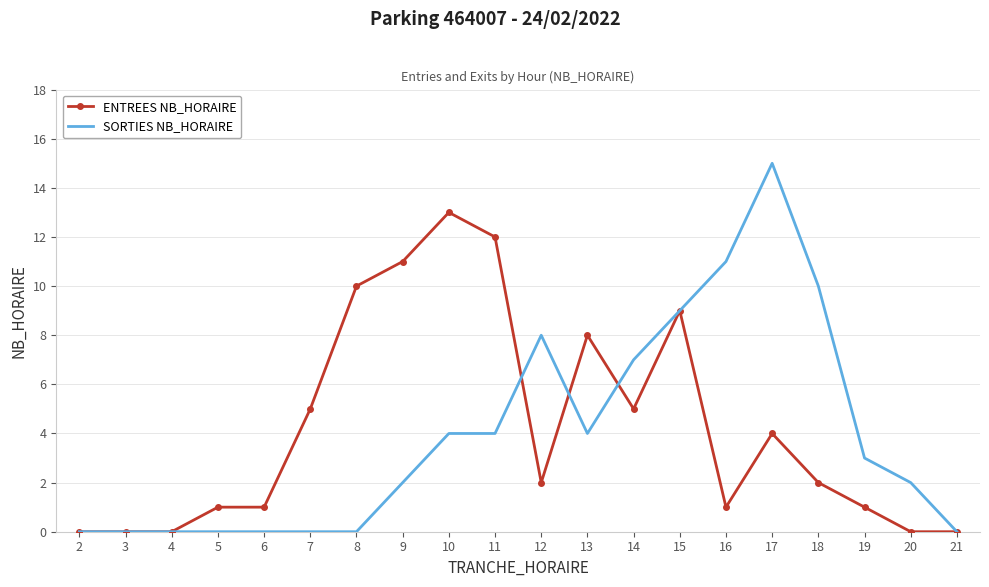

Rank the series by their average value, from highest to lowest.

ENTREES NB_HORAIRE, SORTIES NB_HORAIRE